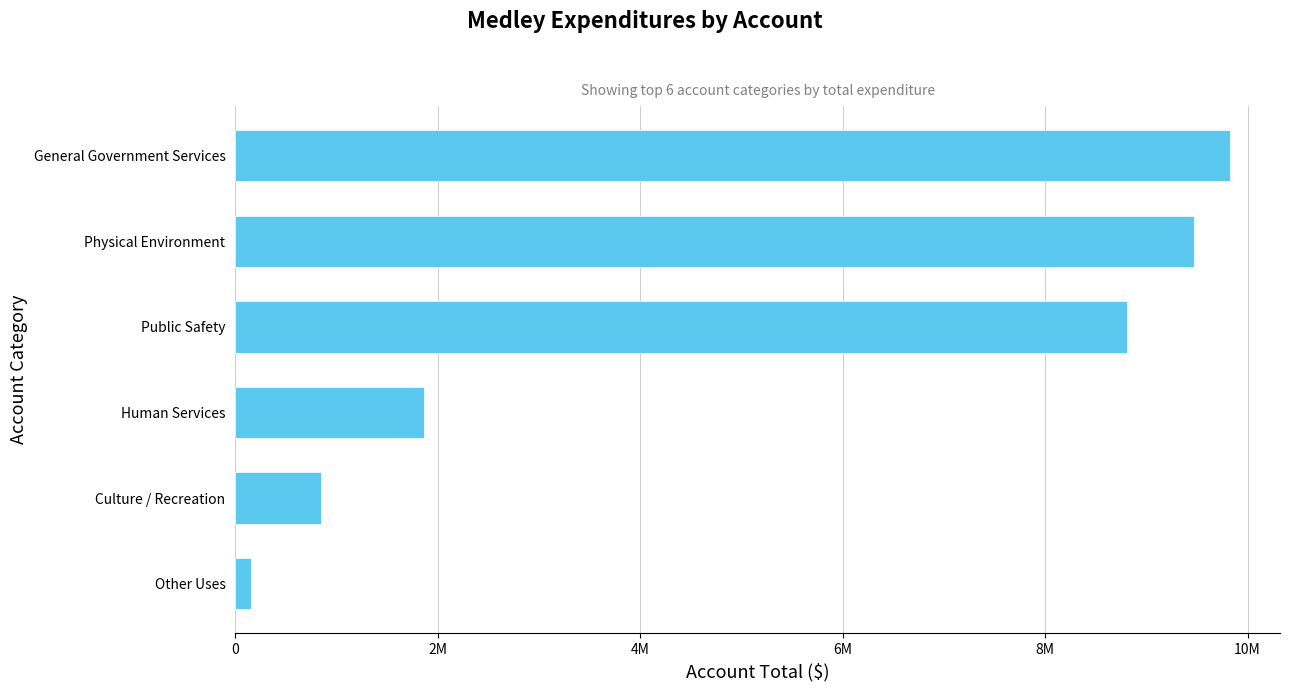

Rank the categories by value from lowest to highest.

Other Uses, Culture / Recreation, Human Services, Public Safety, Physical Environment, General Government Services